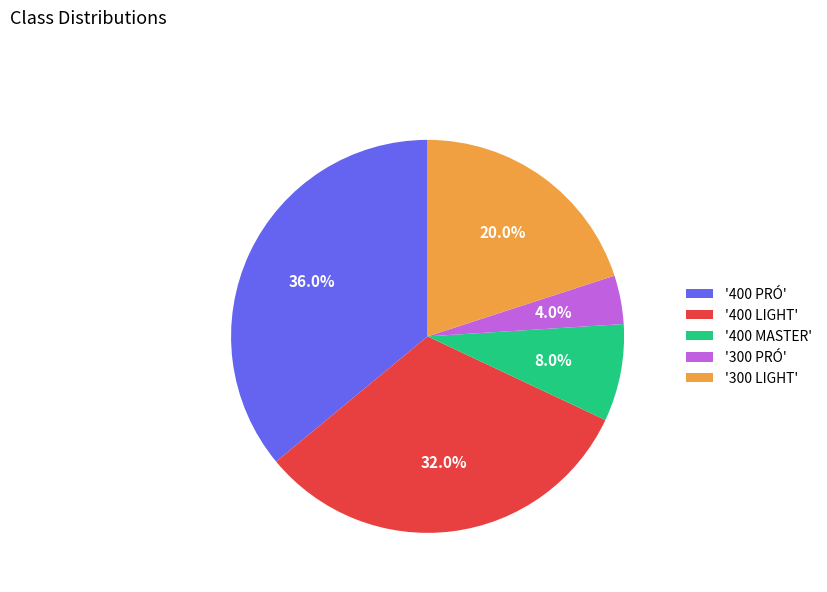

Between '300 LIGHT' and '400 PRÓ', which is larger?

'400 PRÓ'